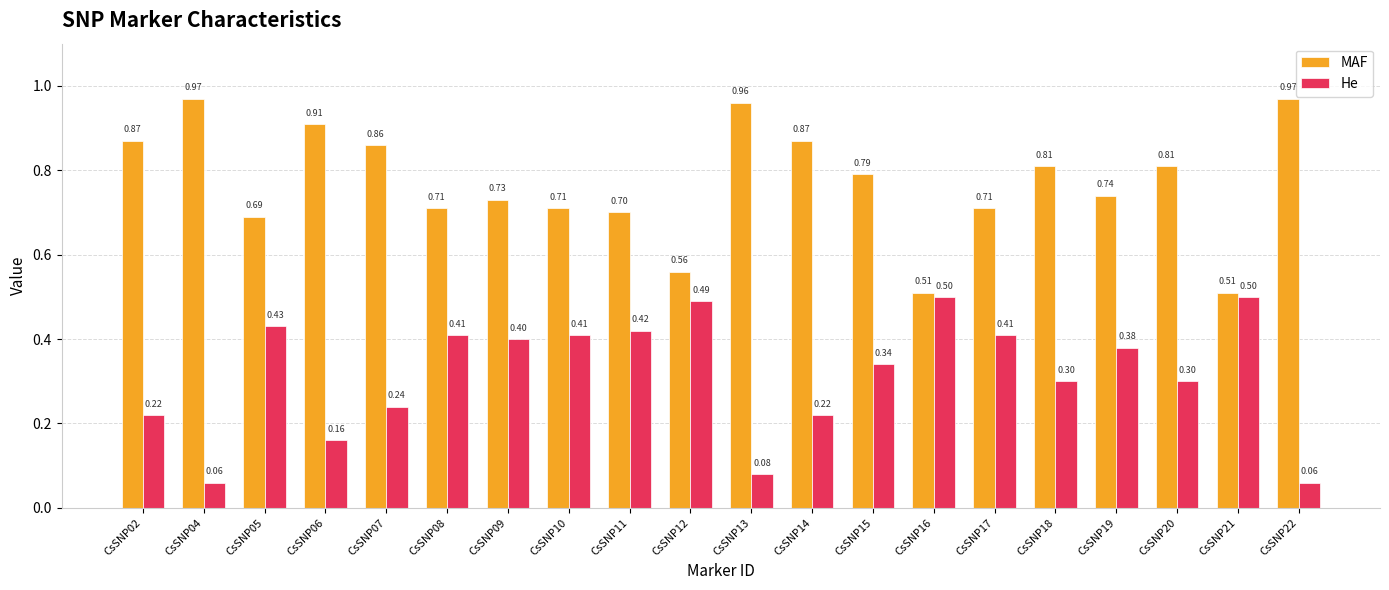

What is the sum of all He values?

6.3